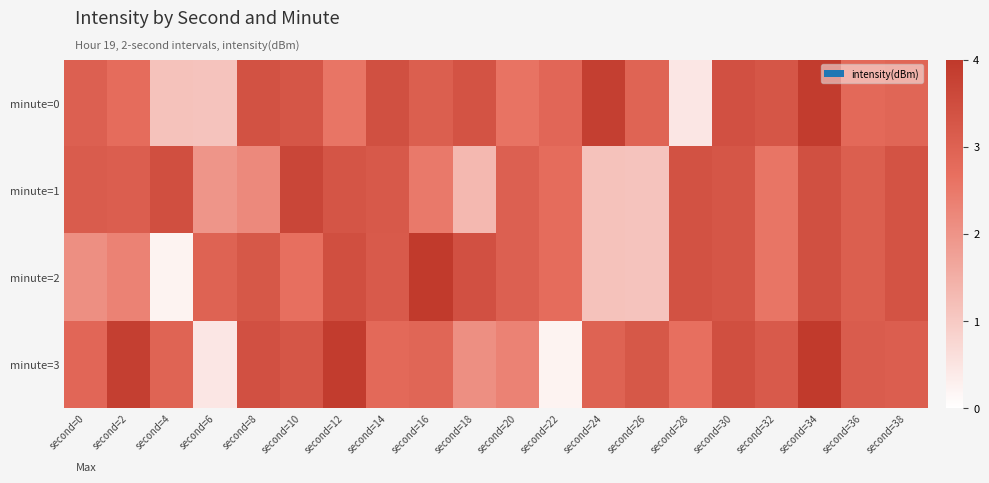

At how many categories does at least one series exceed 1?

20